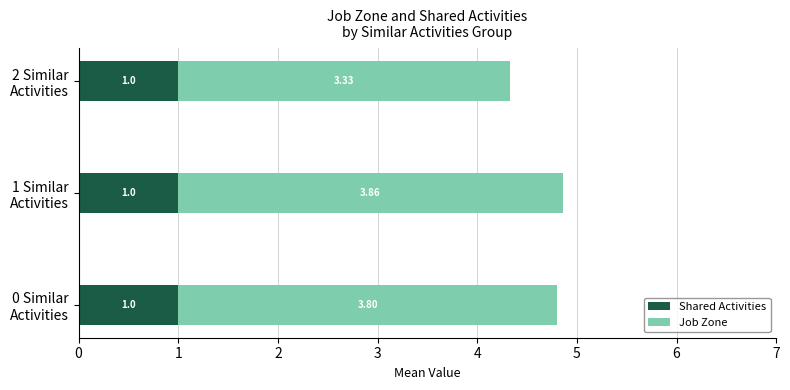

What is the sum of all Shared Activities values?

3.0